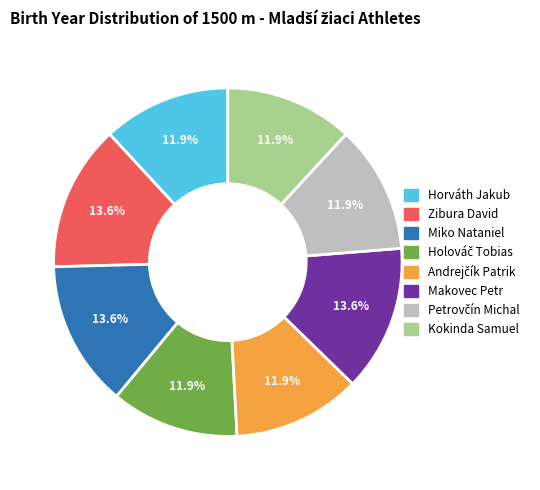

Does Miko Nataniel account for over 50% of the chart?

No